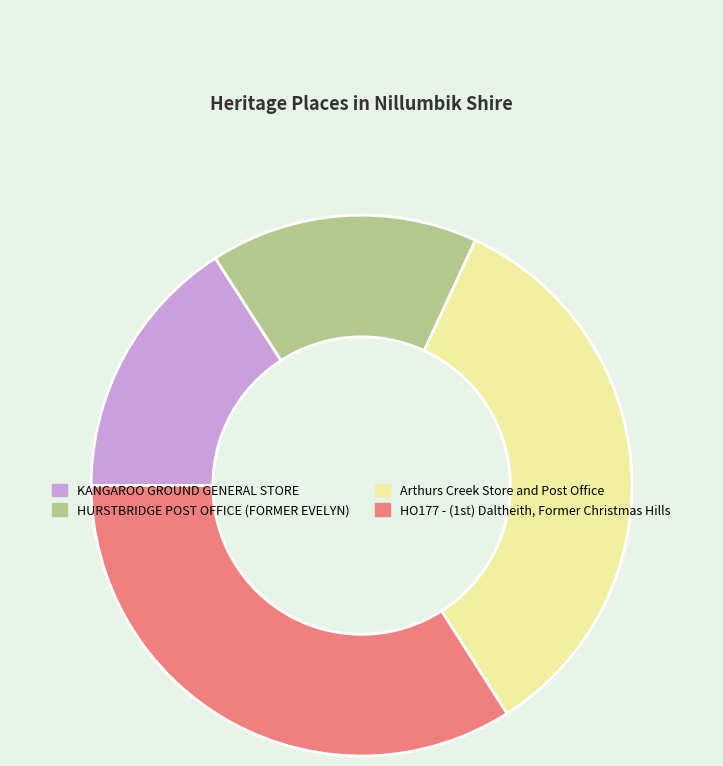

The Arthurs Creek Store and Post Office slice represents 41% of the pie. True or false?

False